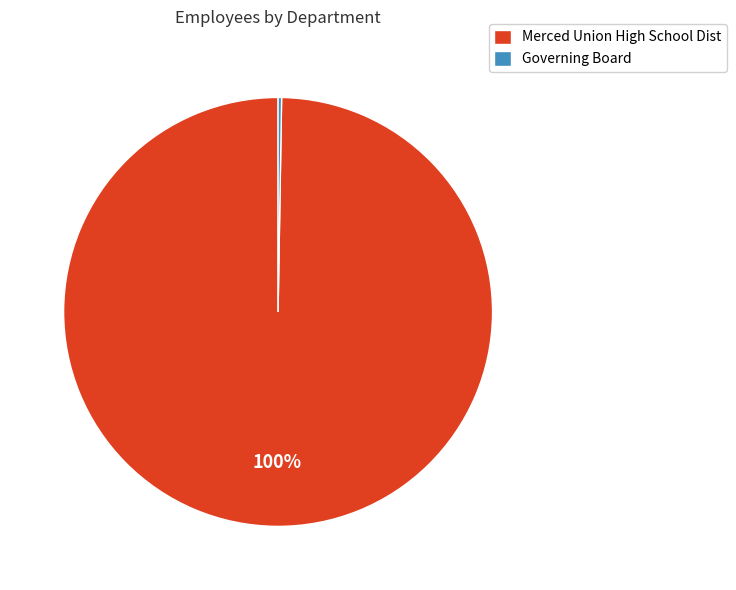

Is it true that Merced Union High School Dist is 100% of the pie?

True